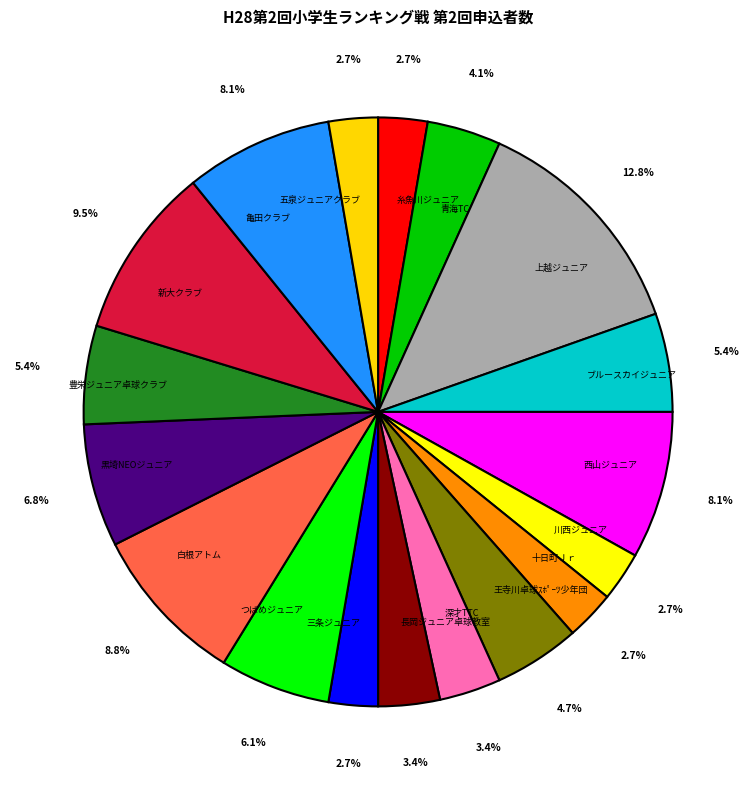

What is the ratio of the value at 三条ジュニア to the value at 王寺川卓球ｽﾎﾟｰﾂ少年団?

0.6